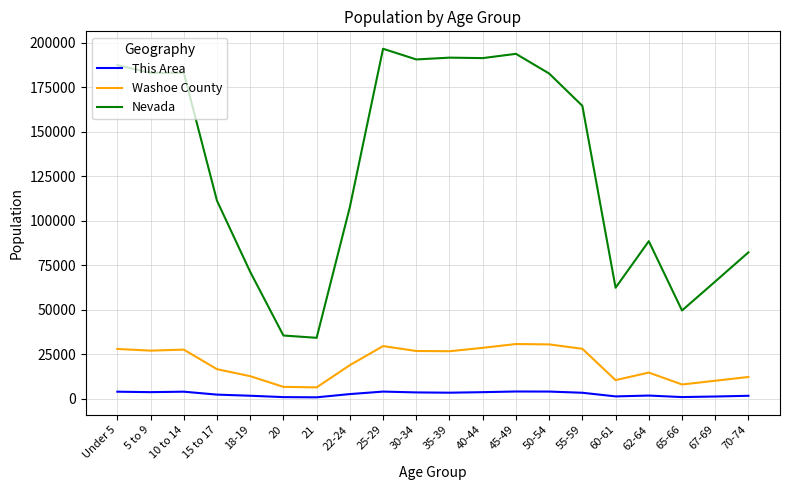

How many lines are shown in the chart?

3